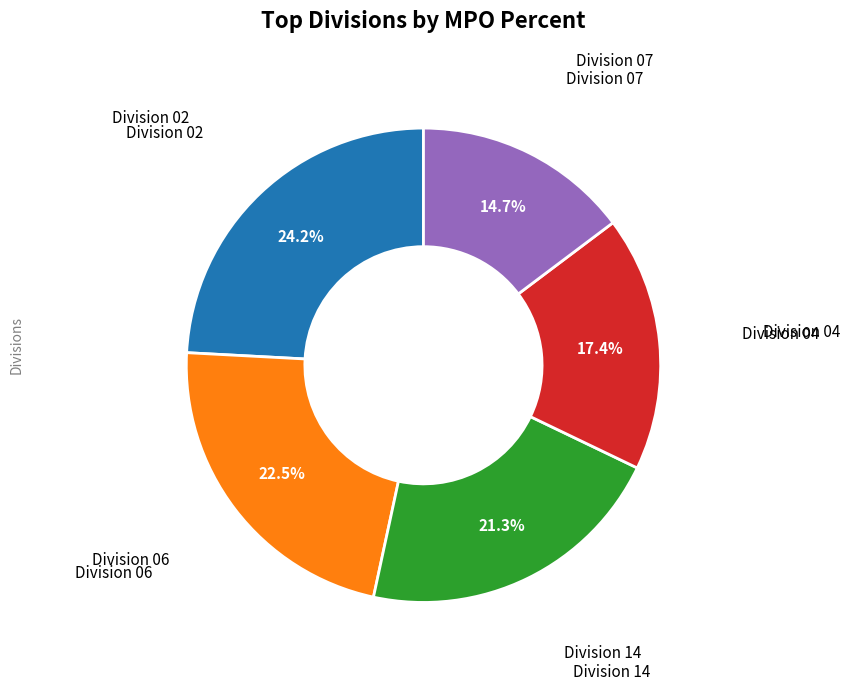

Count the number of slices in the pie.

5